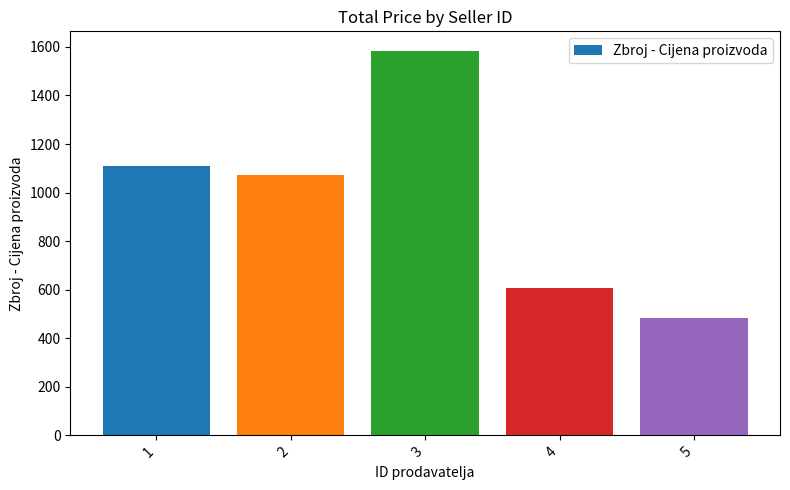

List the labels in order of value, smallest first.

5, 4, 2, 1, 3